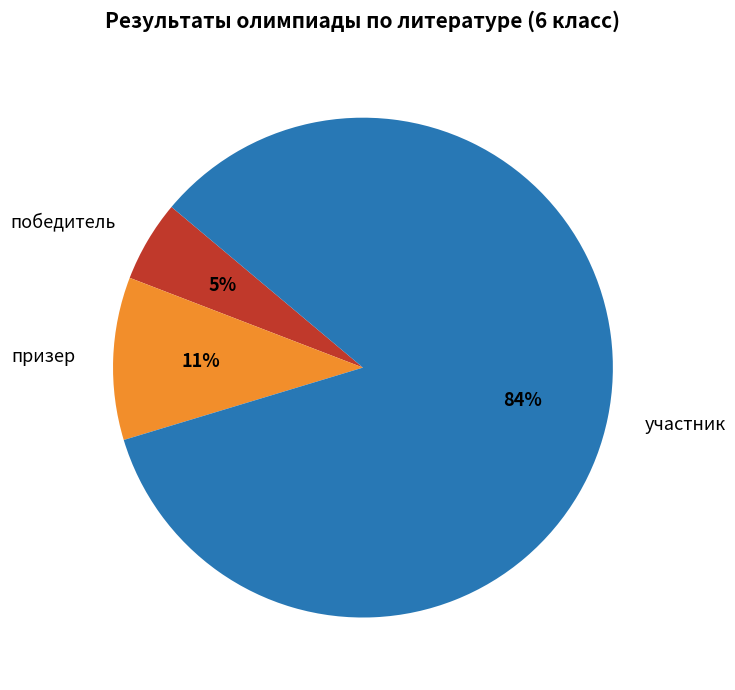

To the nearest percent, what is the combined percentage of участник and победитель?

89%